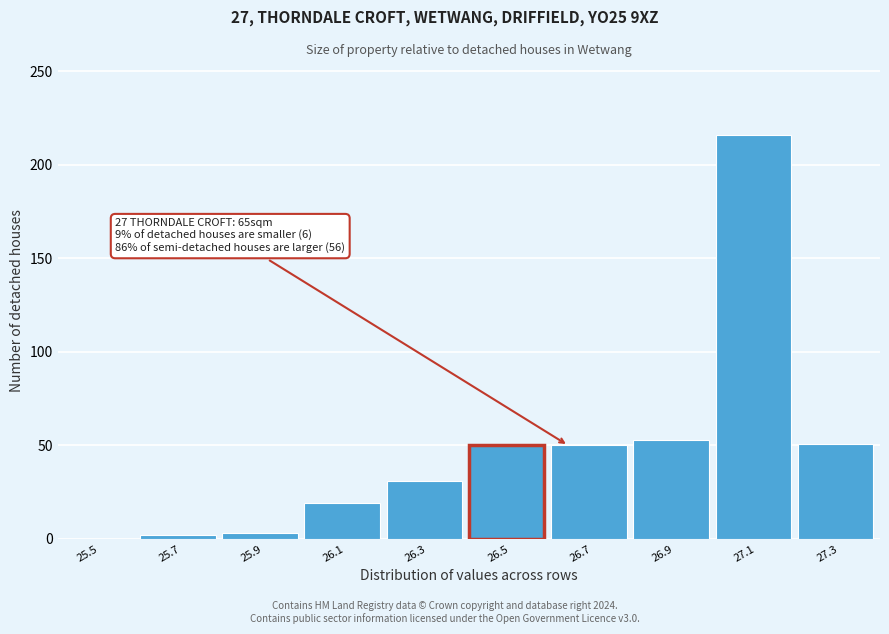

Which category has the highest value across all series?

27.1